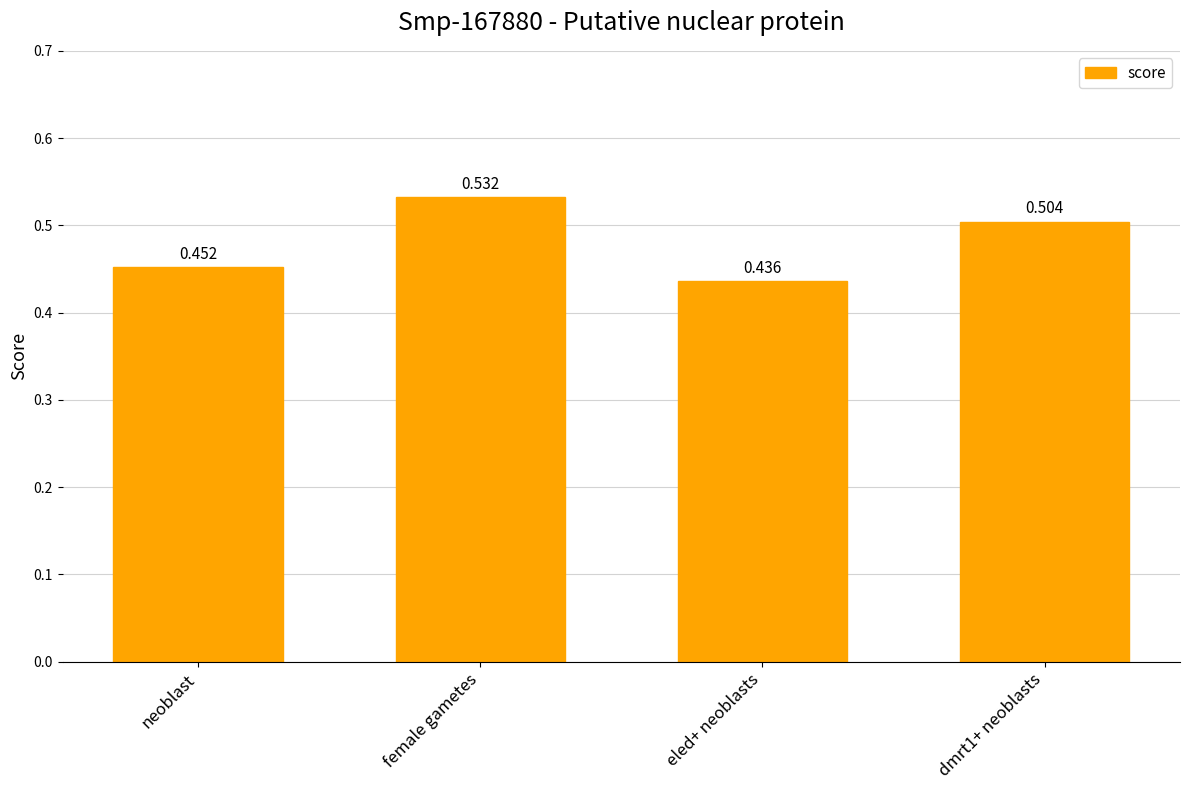

The chart shows a value of 0.3 at female gametes. True or false?

False